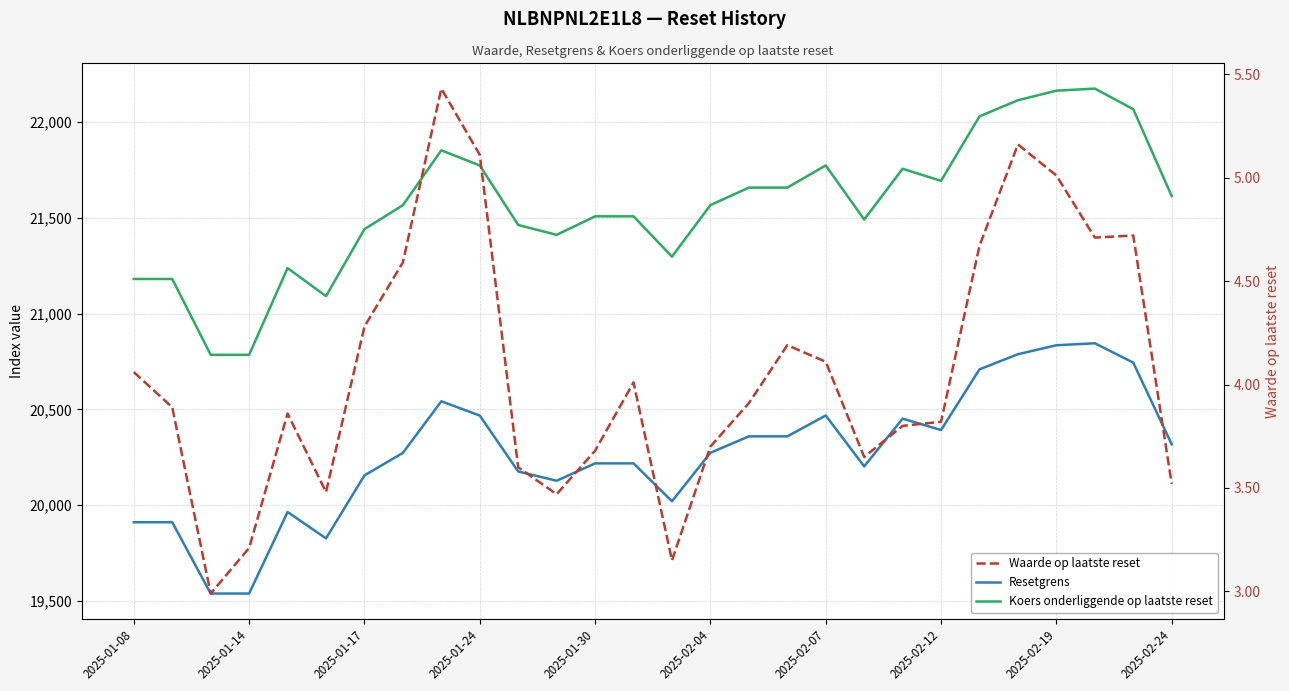

Reading left to right, extract all data points from this chart.

Resetgrens: 19910.1	19910.1	19537.6	19537.6	19963.6	19825.8	20154.7	20272.5	20541.8	20467.6	20175.3	20126.8	20217.6	20217.6	20019.7	20272.9	20358.7	20358.7	20467.6	20201.8	20451.3	20391.9	20708.9	20787.8	20834.7	20845.1	20744.0	20317.2
Koers onderliggende op laatste reset: 21181.0	21181.0	20784.7	20784.7	21237.9	21091.3	21441.2	21566.5	21853.0	21774.0	21463.0	21411.5	21508.1	21508.1	21297.6	21566.9	21658.2	21658.2	21774.1	21491.3	21756.7	21693.5	22030.7	22114.7	22164.6	22175.6	22068.1	21614.1
Waarde op laatste reset: 4.1	3.9	3.0	3.2	3.9	3.5	4.3	4.6	5.4	5.1	3.6	3.5	3.7	4.0	3.1	3.7	3.9	4.2	4.1	3.6	3.8	3.8	4.7	5.2	5.0	4.7	4.7	3.5